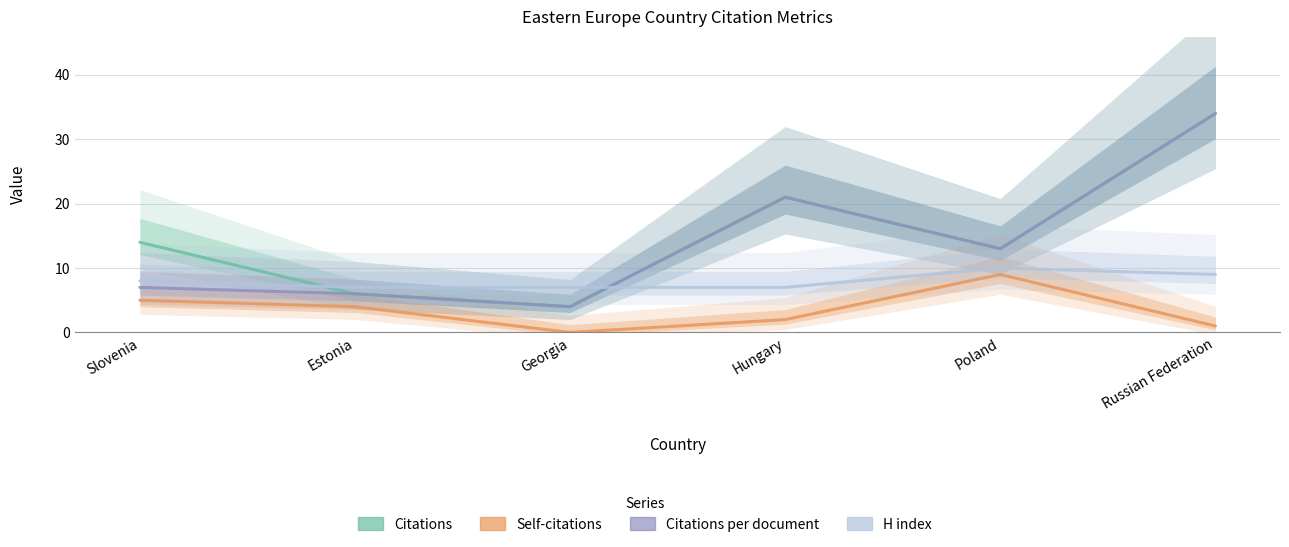

Which series has the largest total across all categories?

Citations